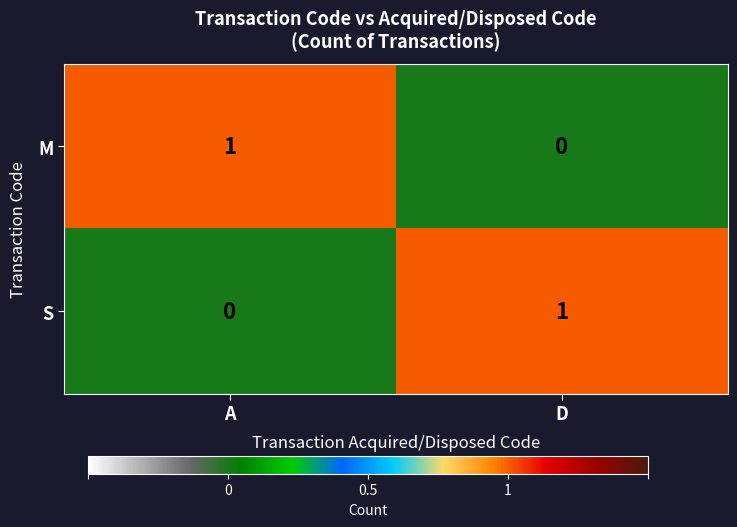

Which category has the lowest value in the S series?

A